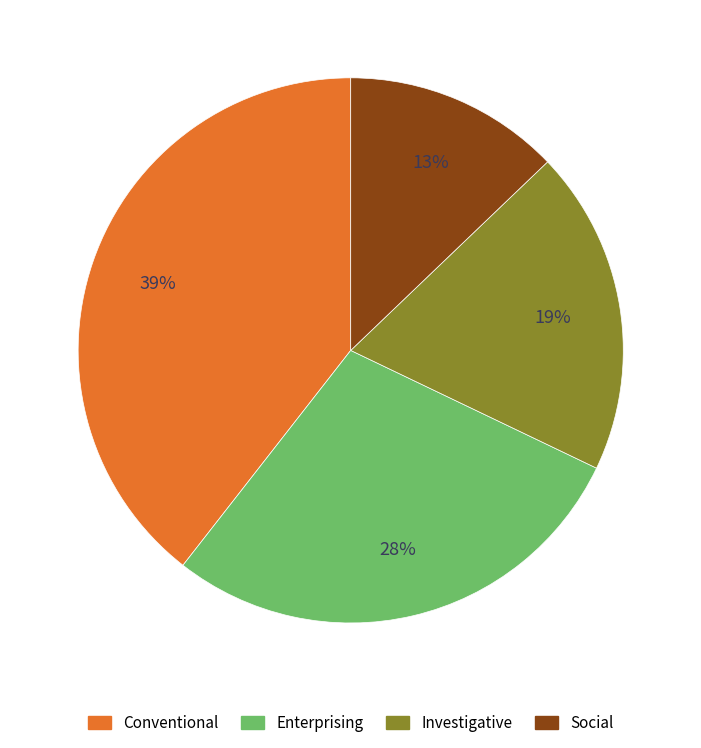

How many slices are in this pie chart?

4